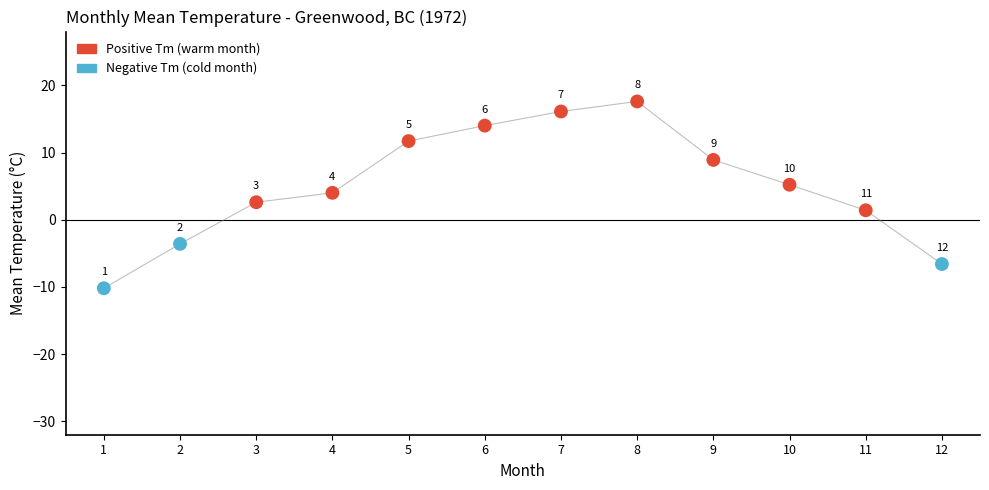

What is the average X value?

6.5